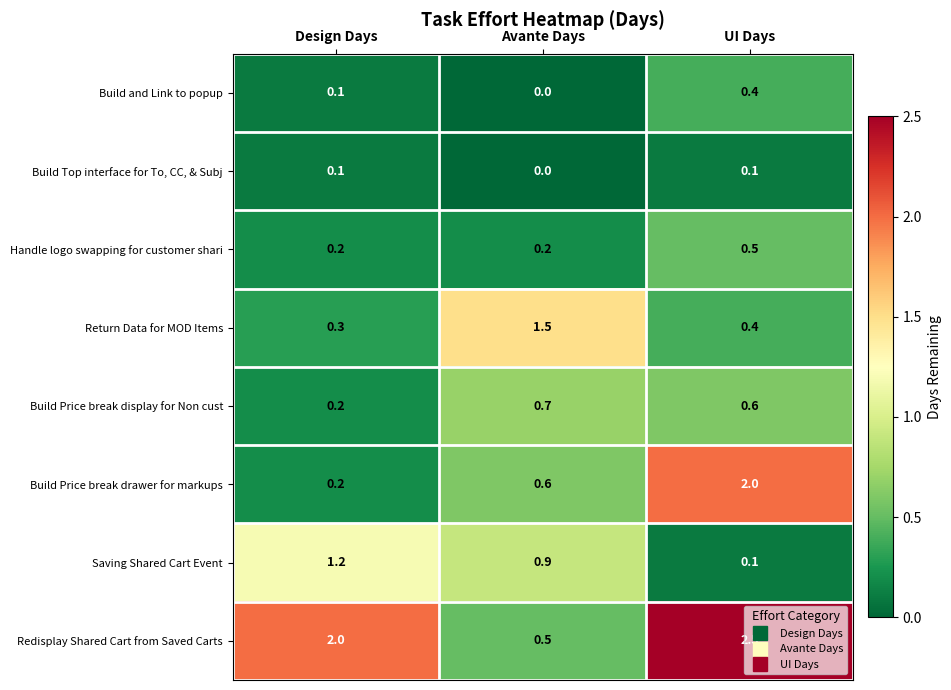

The Build Price break display for Non cust series shows 0.9 at UI Days. True or false?

False